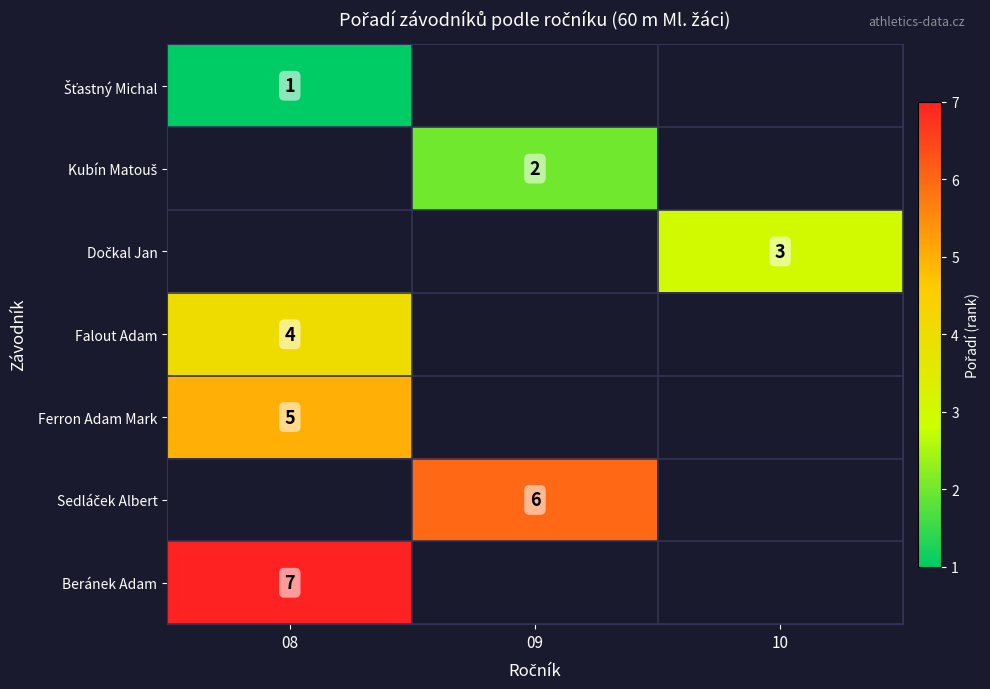

Is it true that Ferron Adam Mark equals 1 at 08?

False